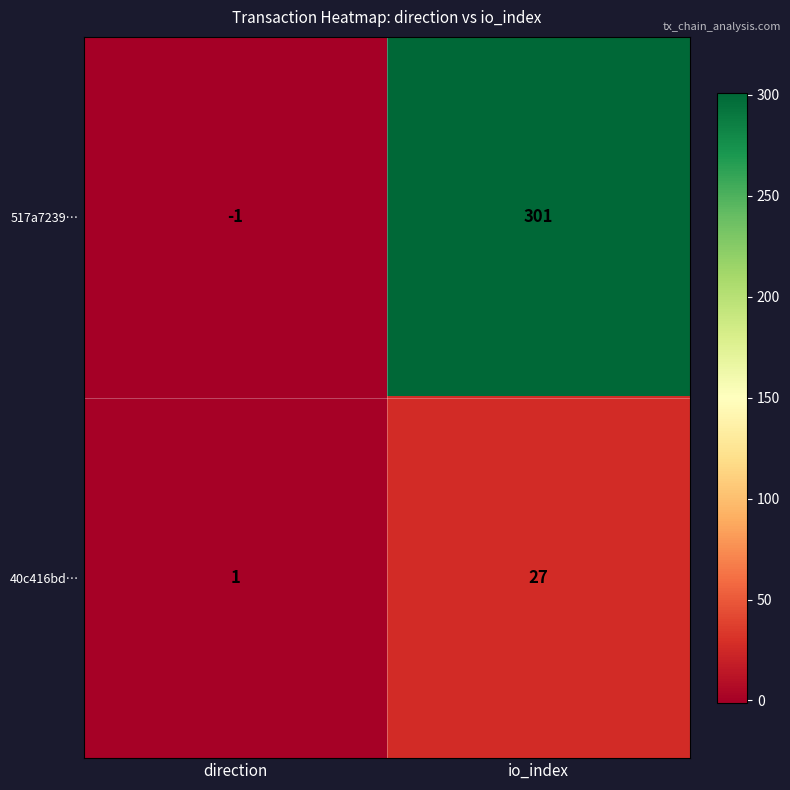

List the series in order of their peak value, lowest first.

40c416bd…, 517a7239…